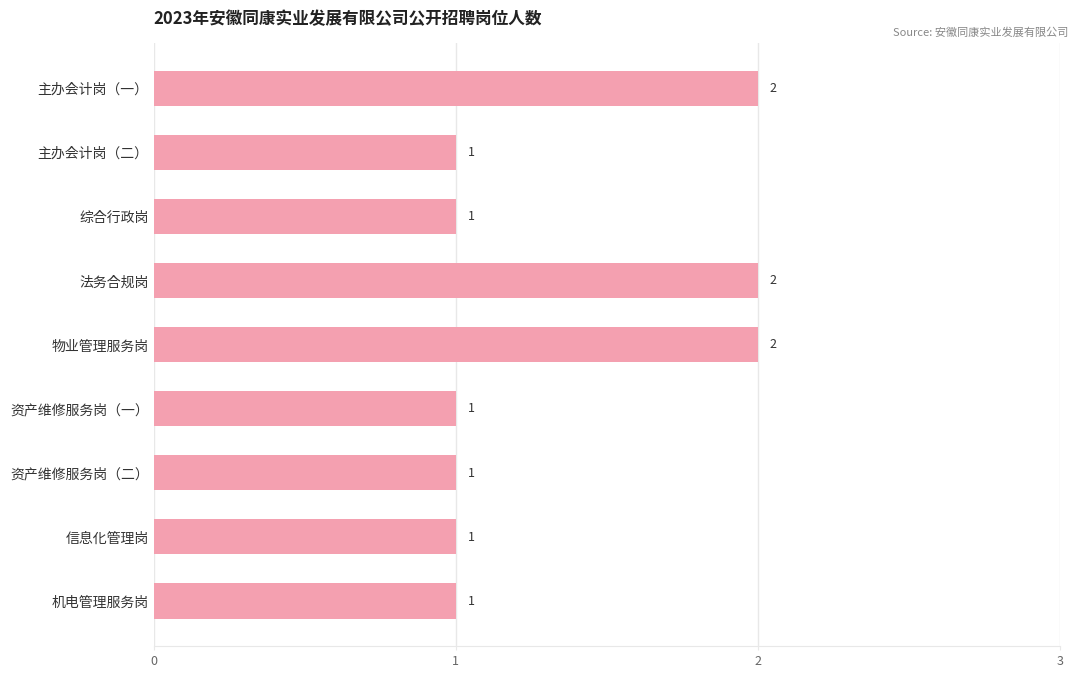

Between 信息化管理岗 and 物业管理服务岗, which is larger?

物业管理服务岗